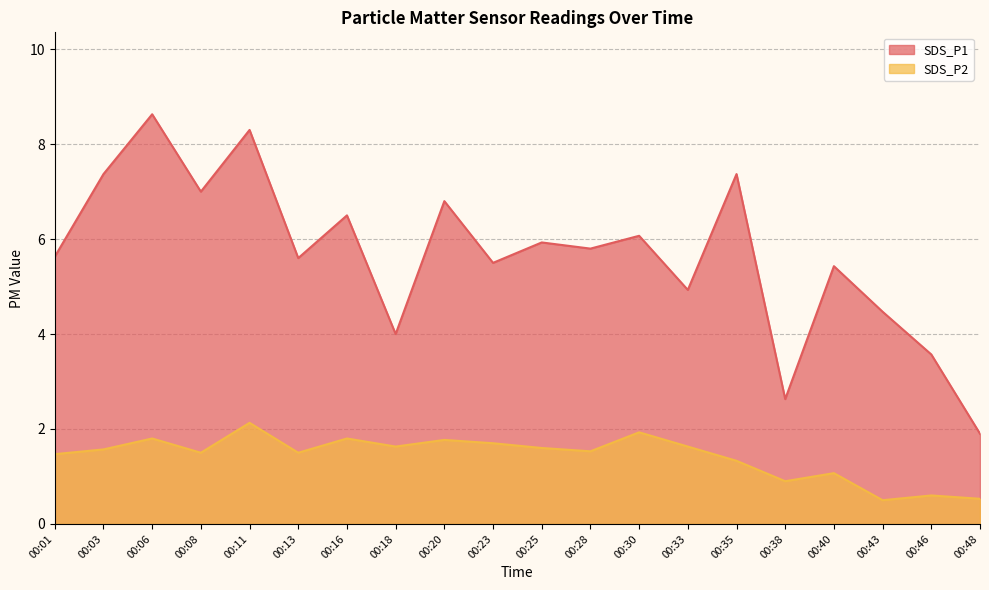

Where is the first local minimum for SDS_P2?

00:08